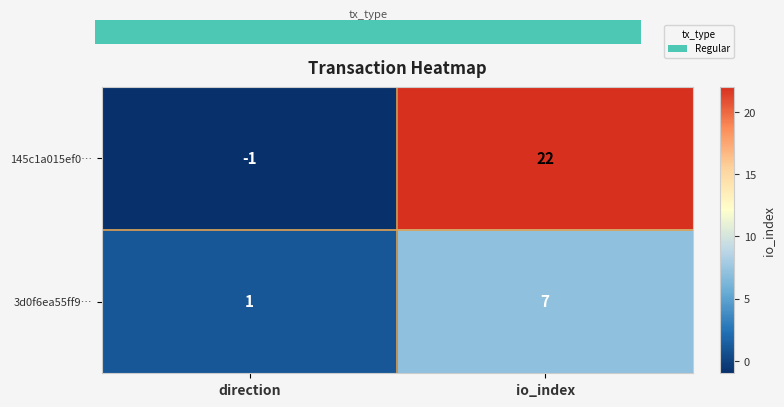

Rank the series by their average value, from highest to lowest.

145c1a015ef0…, 3d0f6ea55ff9…